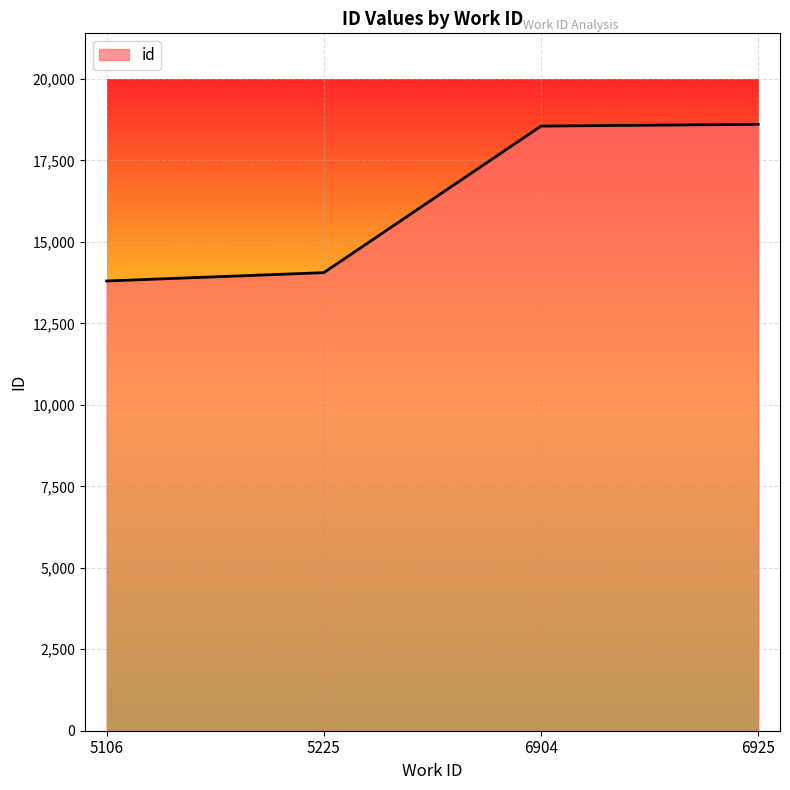

What is the minimum value shown in the chart?

13800